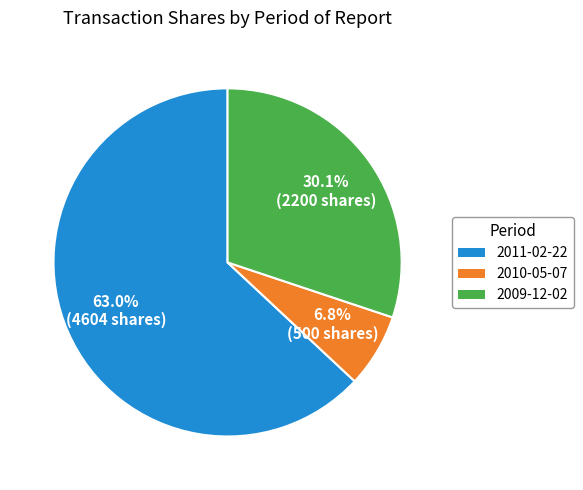

How many segments does this pie chart have?

3